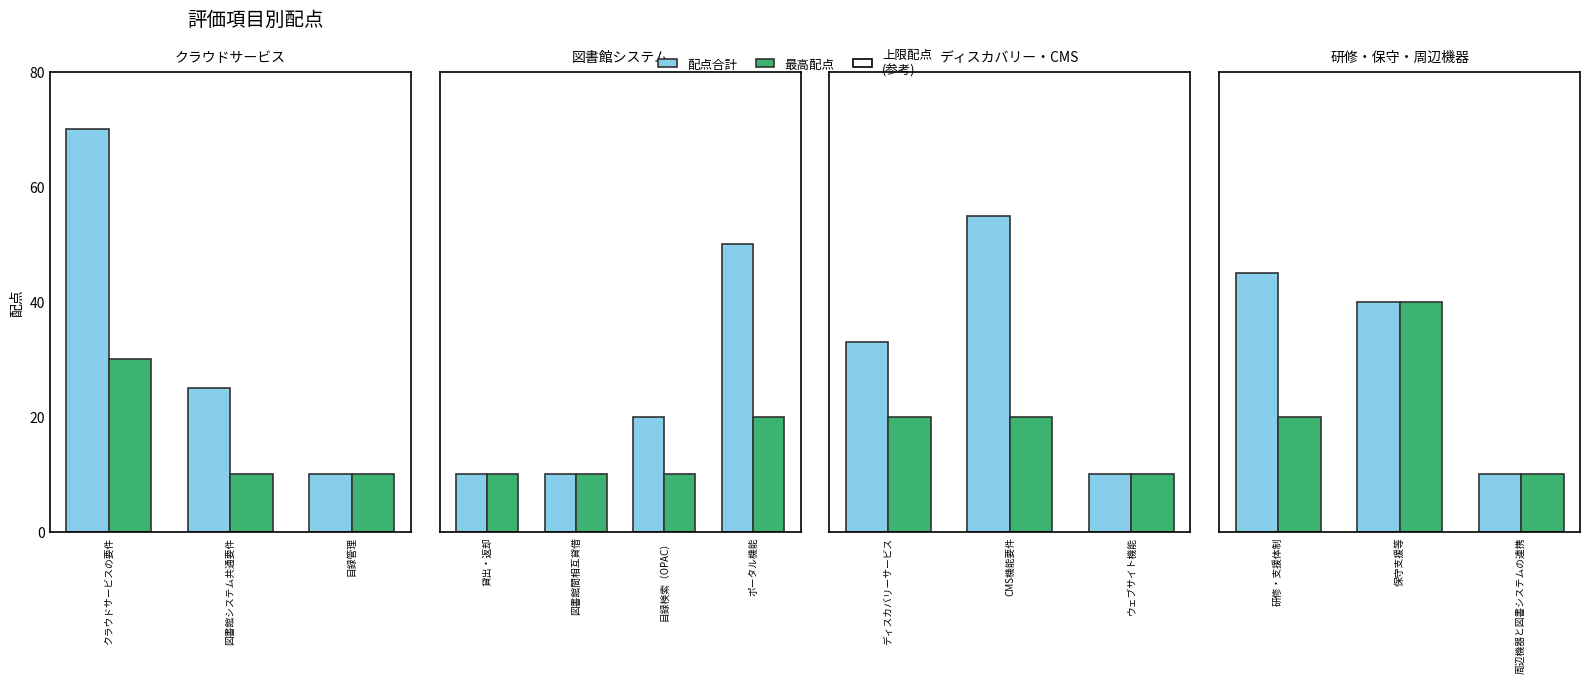

What position from the left is 保守支援等?

2